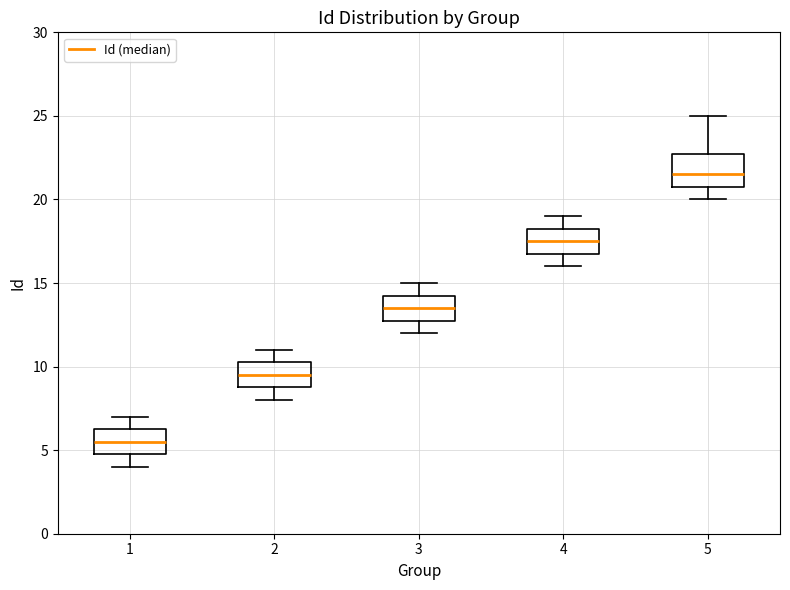

Reading left to right, read every box against the y-axis: the position of its median line, the range the box covers, and the ends of its whiskers. The values are not printed on the chart, so give them approximately, as read against the axis.

1: median 5.5, box 5.0 to 6.5, whiskers 4.0 to 7.0
2: median 9.5, box 9.0 to 10.5, whiskers 8.0 to 11.0
3: median 13.5, box 13.0 to 14.5, whiskers 12.0 to 15.0
4: median 17.5, box 17.0 to 18.5, whiskers 16.0 to 19.0
5: median 21.5, box 21.0 to 23.0, whiskers 20.0 to 25.0